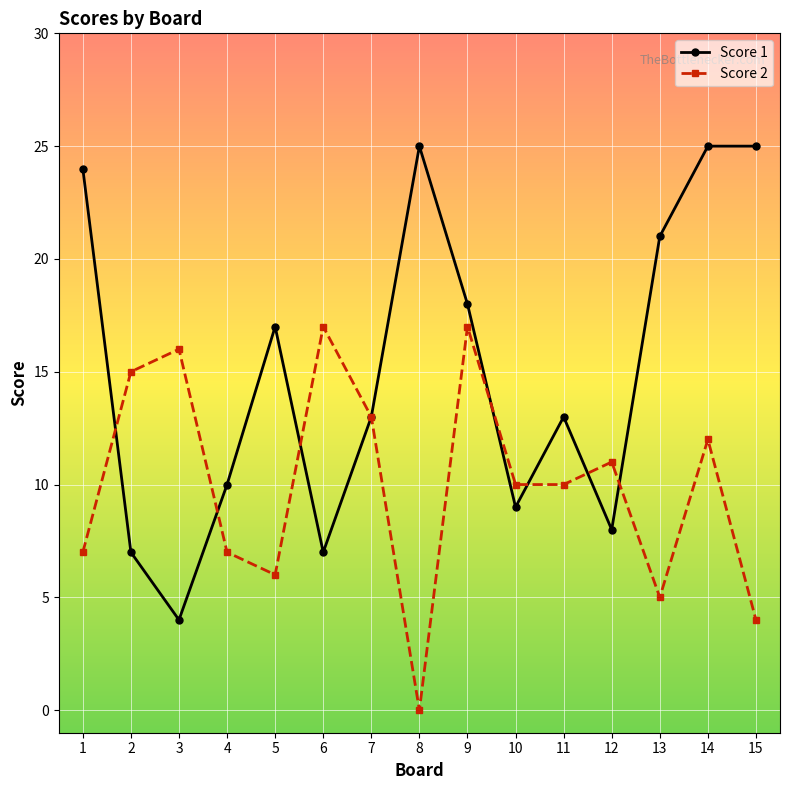

At which label does Score 1 first exceed 13?

1